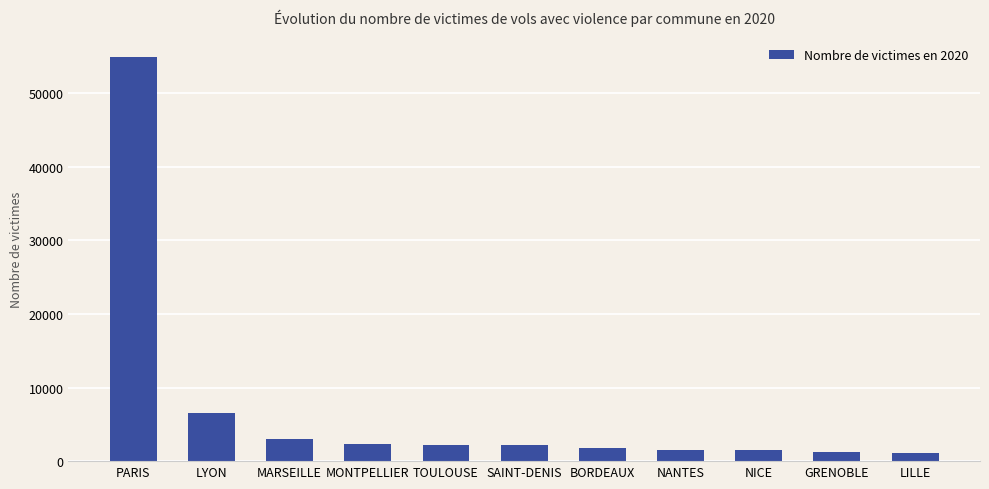

Where does the data first go above 2218?

PARIS